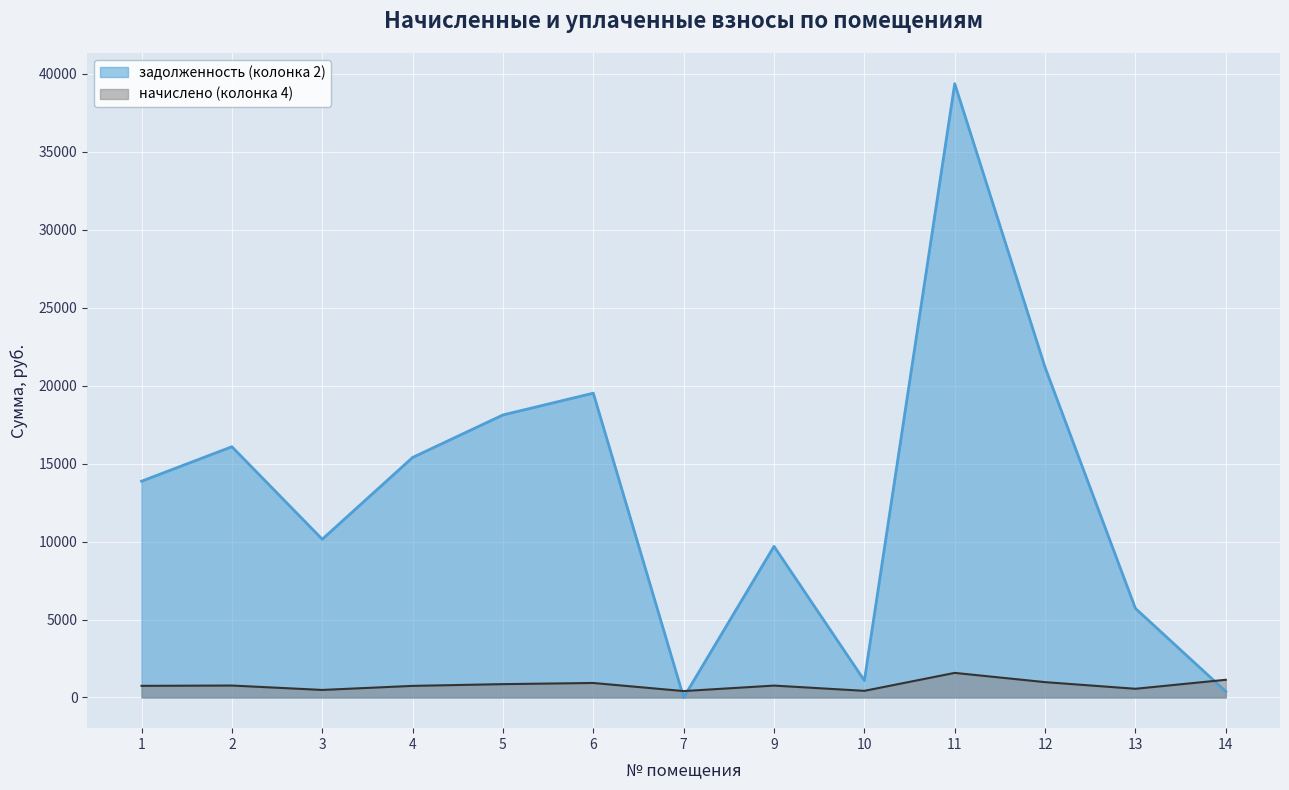

What is the total value across all series at 14?

1520.3